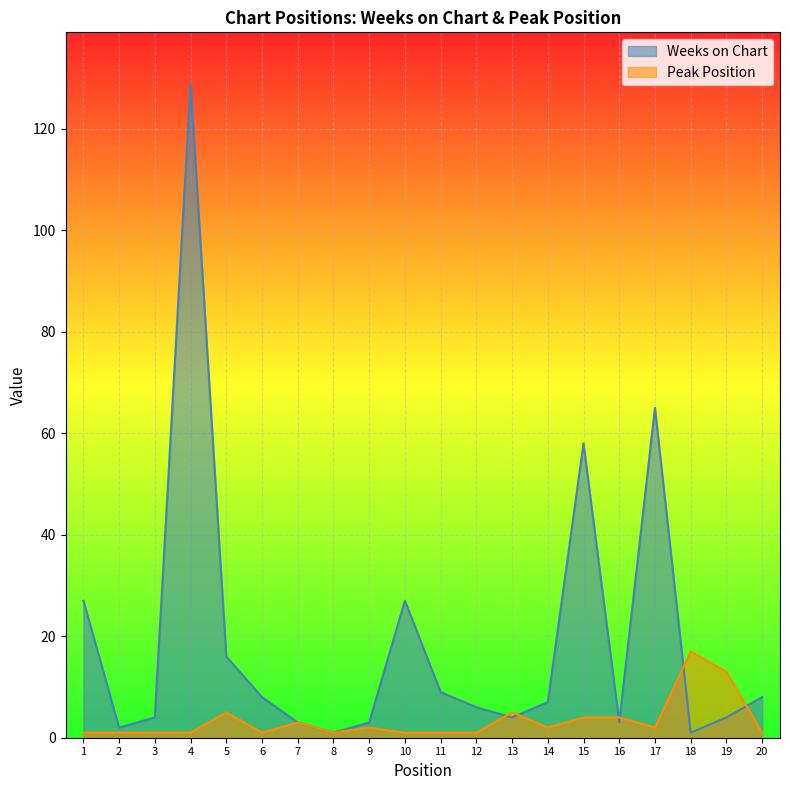

Between 8 and 3, which is larger?

3